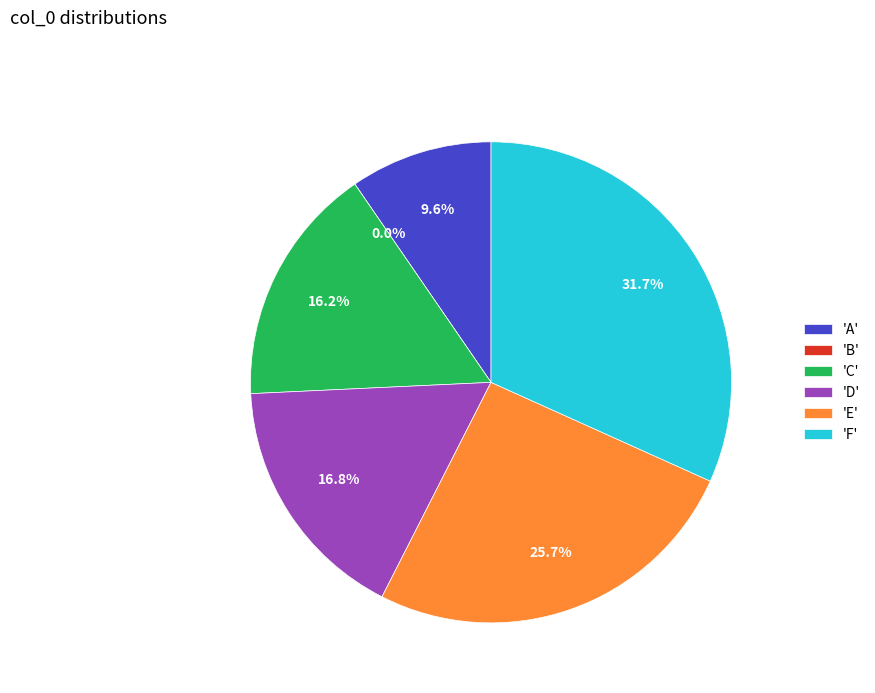

To the nearest percent, what percentage of the pie is A?

10%